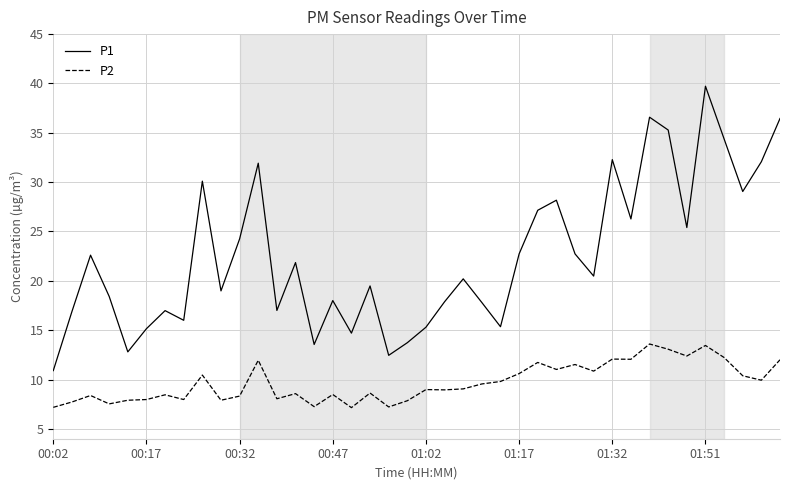

What is the greatest value displayed?

39.7